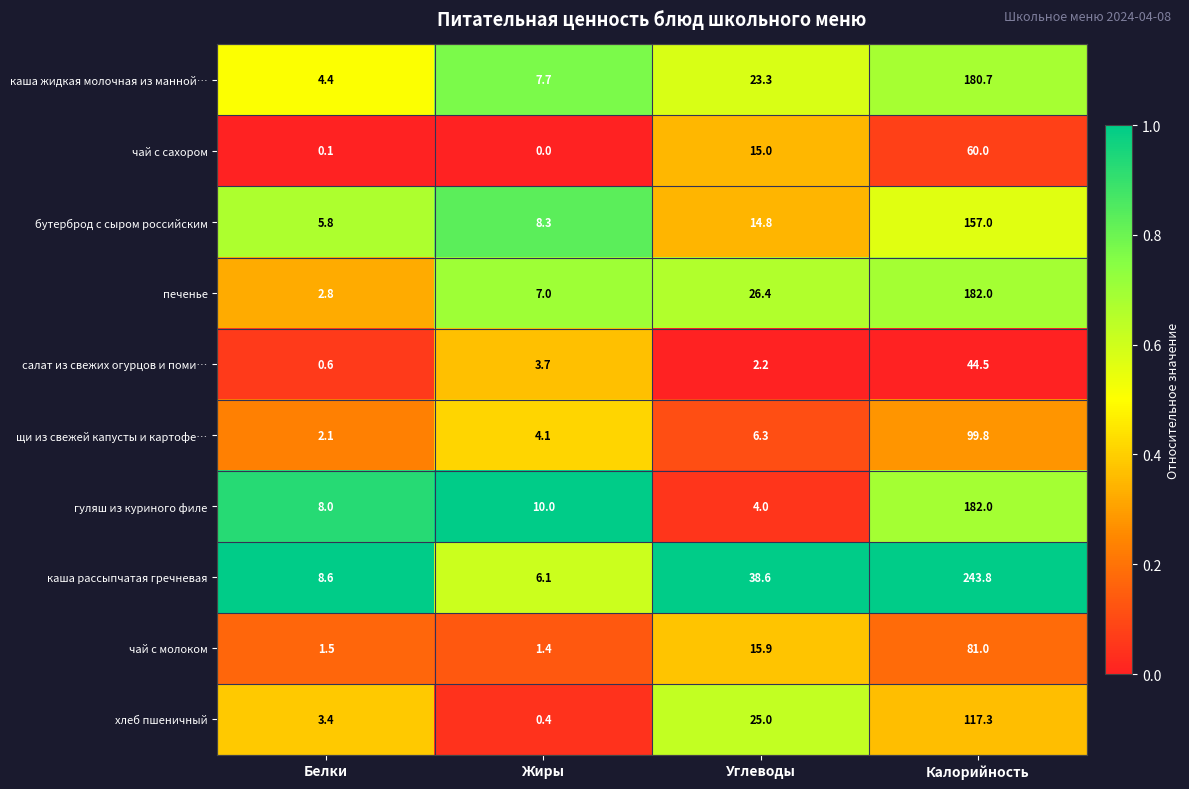

What is the total value across all series at Калорийность?

1348.1